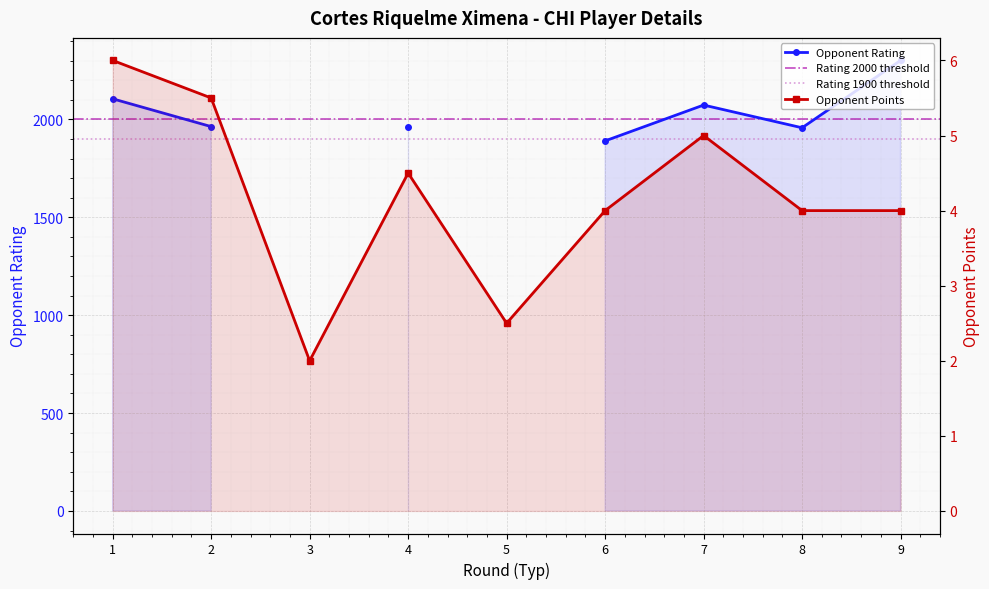

What is the greatest value displayed?

6.0